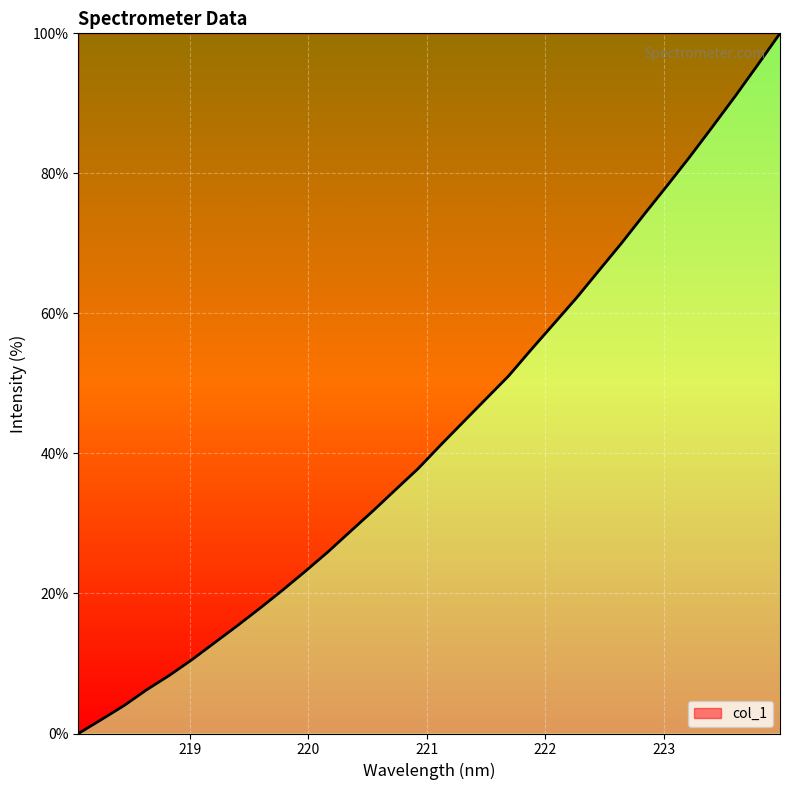

What is the maximum value shown in the chart?

100.0